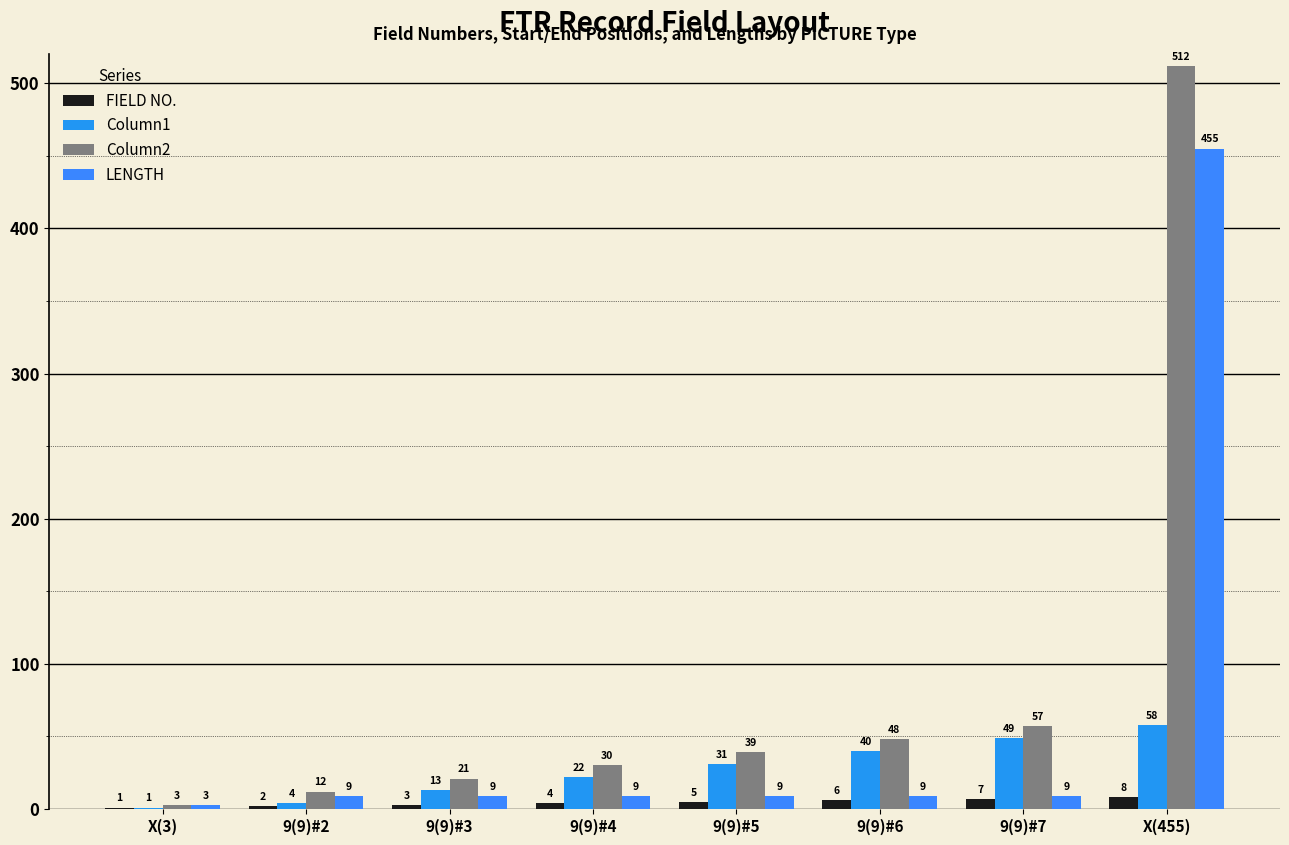

How many series are shown in this chart?

4